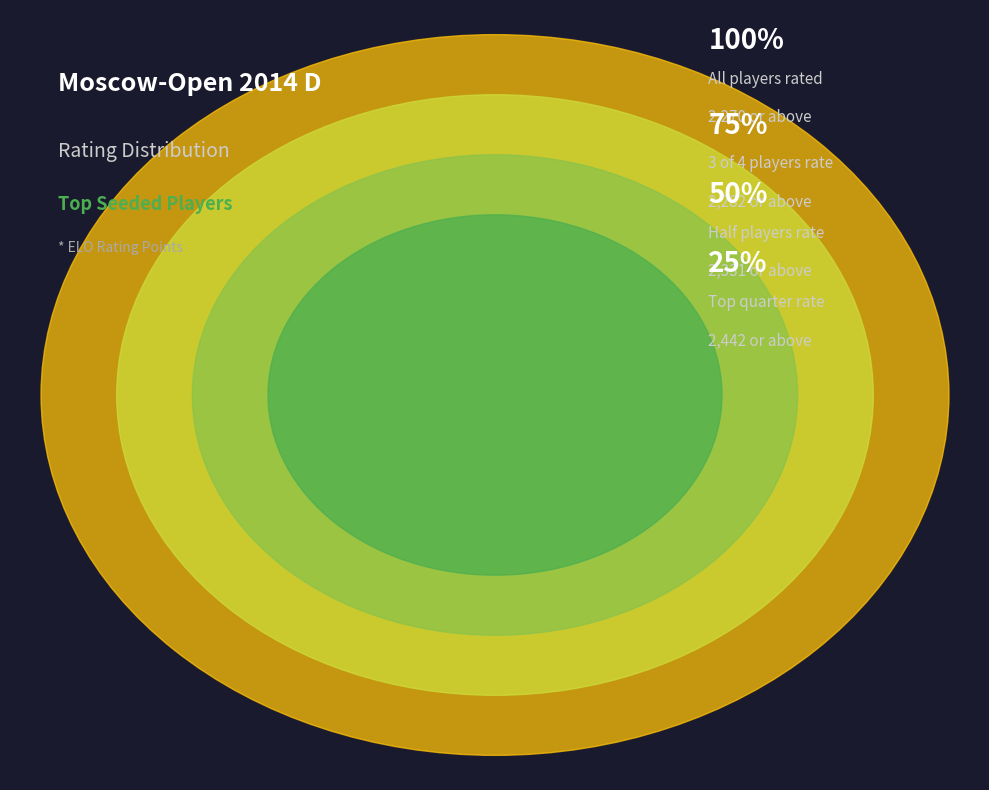

Is it true that Kremenietsky Anatoly is 15% of the pie?

False